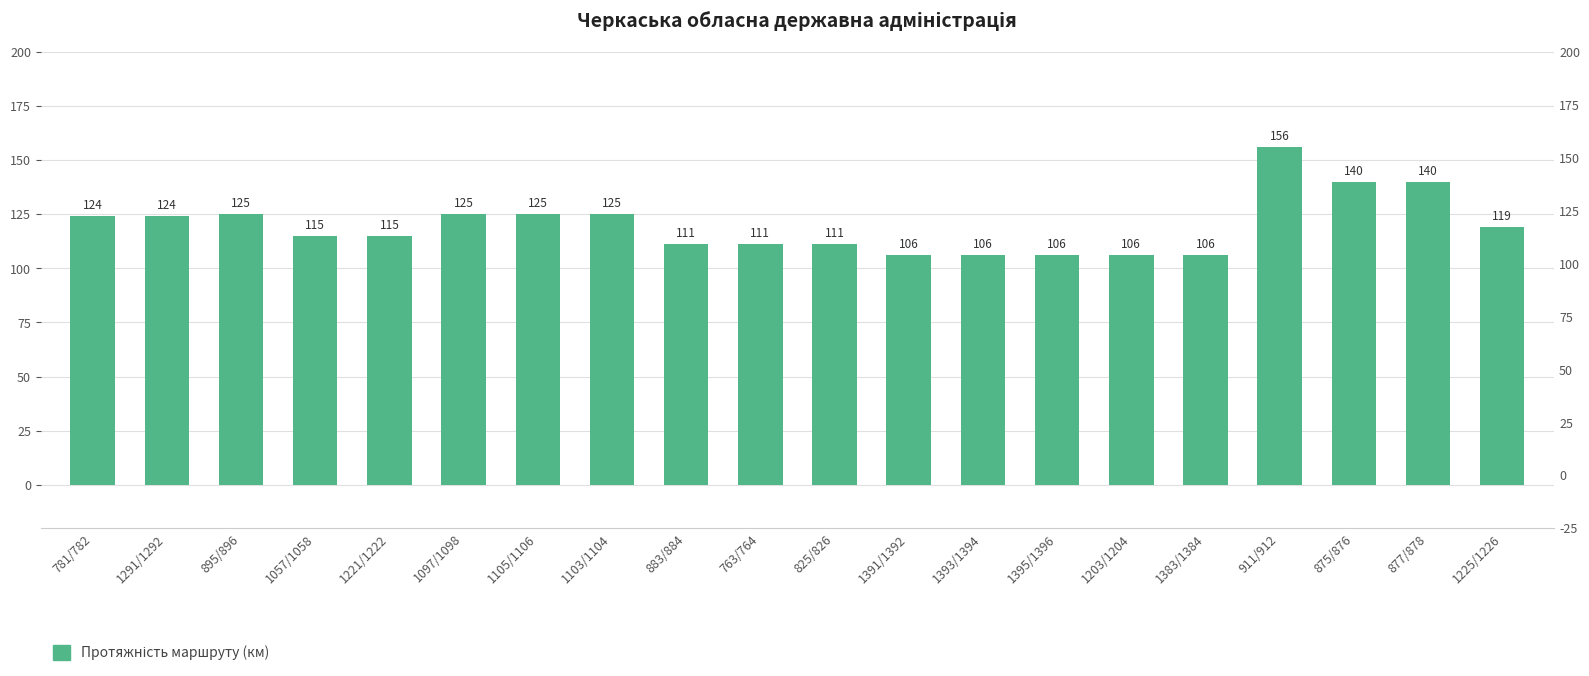

What is the change in value from 763/764 to 1393/1394?

-5